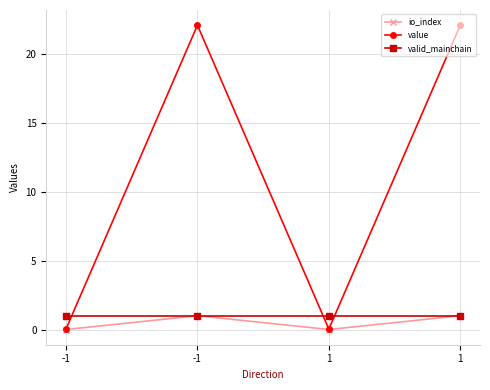

What is the total value across all series at 1?

1.0